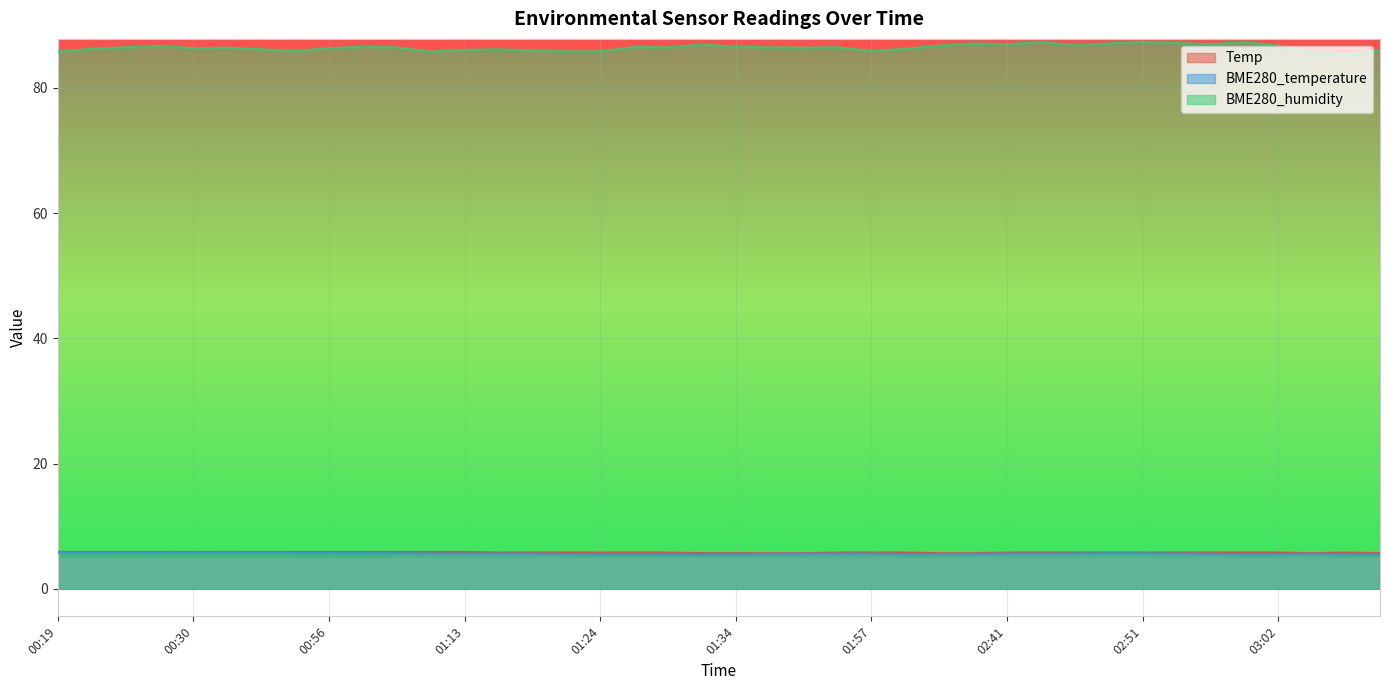

At which label does Temp reach its peak?

00:19